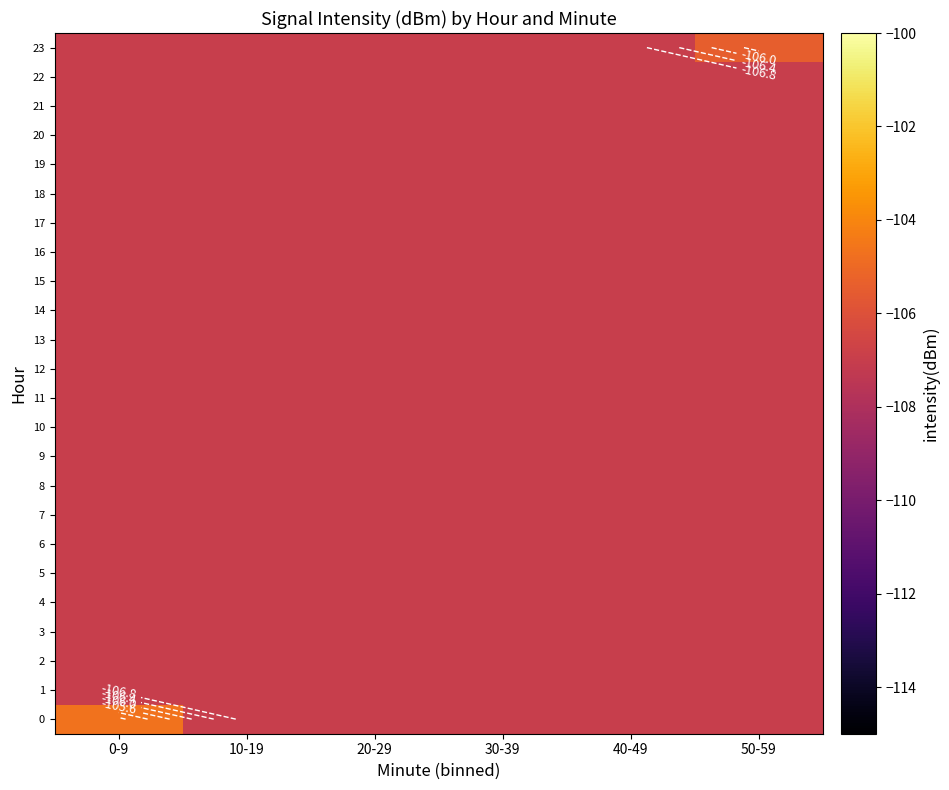

Which category has the lowest value across all series?

10-19